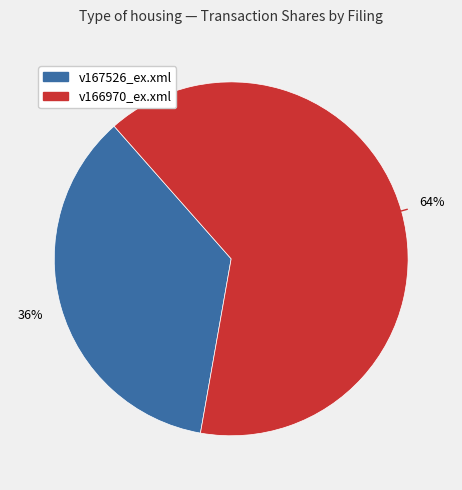

What is the largest slice in the pie chart?

v166970_ex.xml